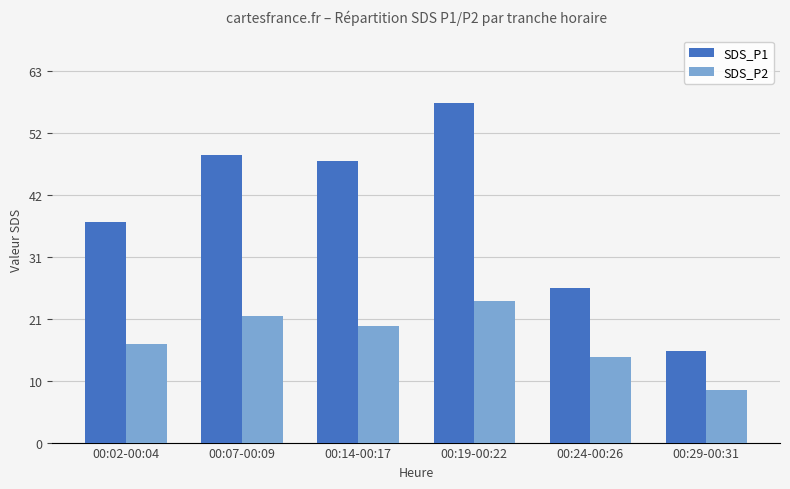

What is the spread (max minus min) of values at 00:02-00:04?

20.5